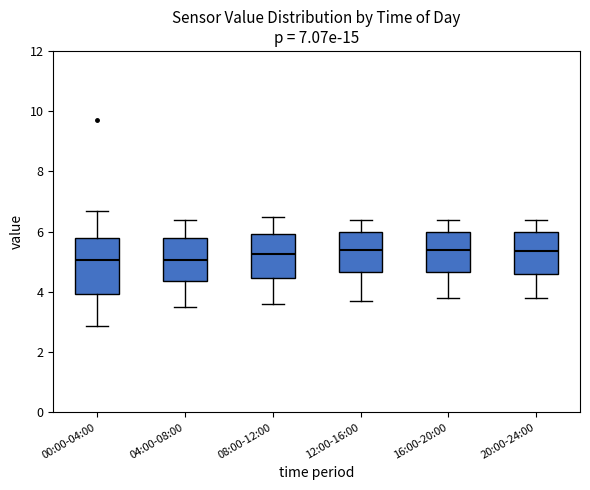

Which box is the tallest, from its lower edge to its upper edge?

00:00-04:00